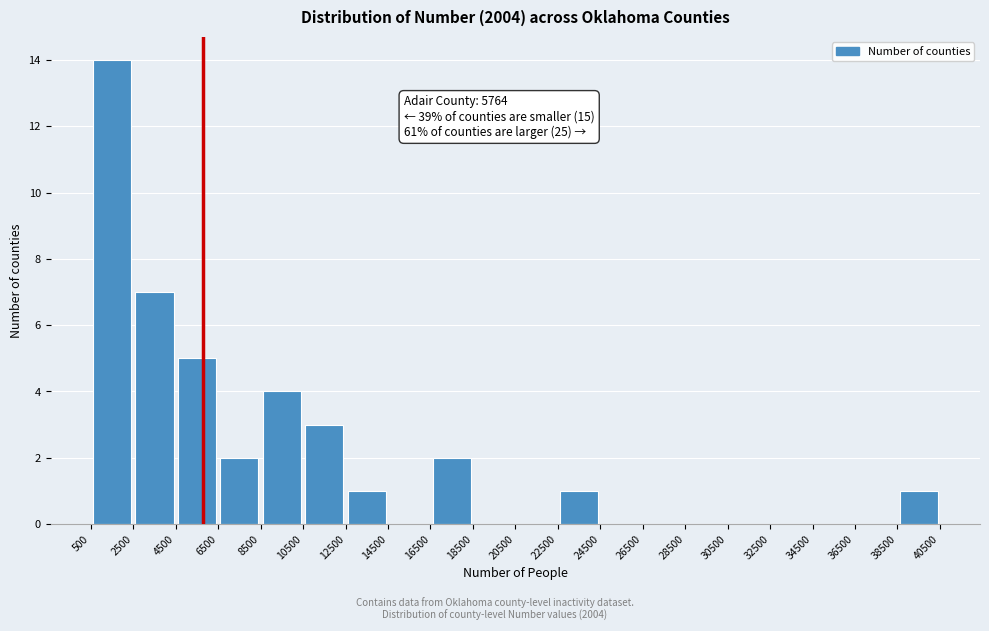

Which range on the x-axis has the tallest bar?

500 to 2500